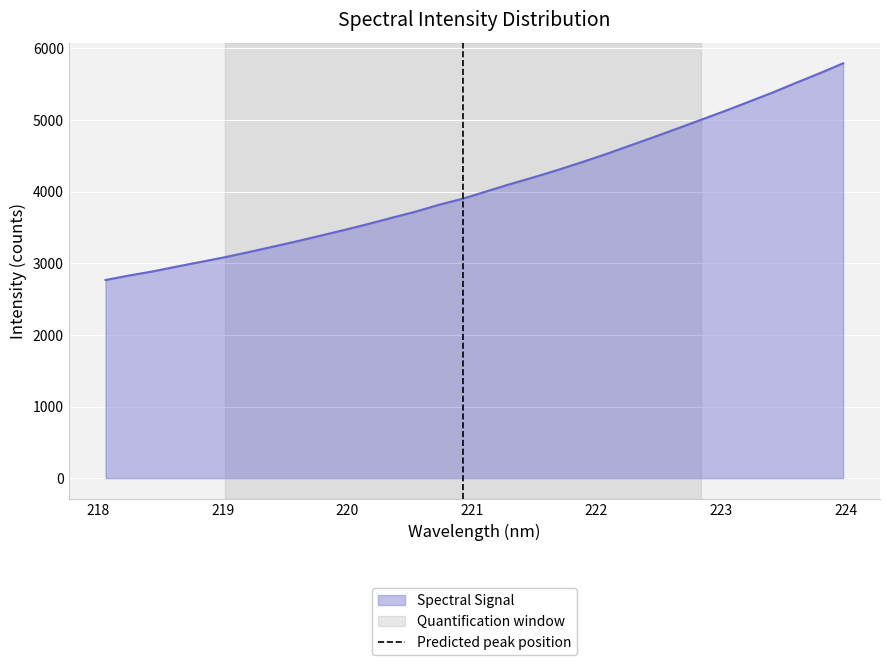

What is the highest value of the Spectral Signal series?

5791.9